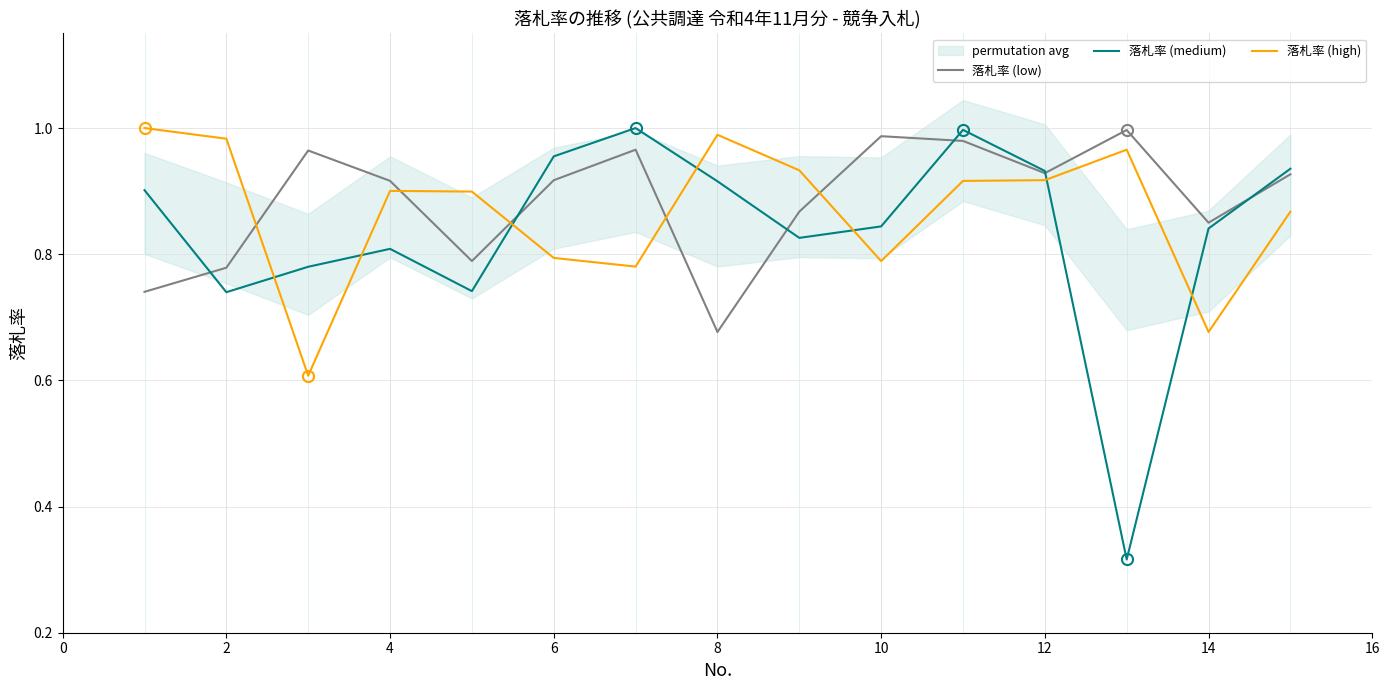

Rank the series at 2 from highest to lowest value.

落札率 (high), 落札率 (low), 落札率 (medium)